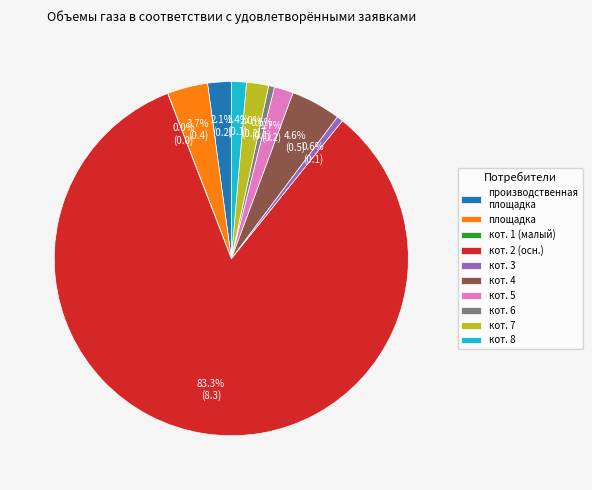

Do кот. 2 (осн.) and кот. 5 together represent more than half of the pie?

Yes